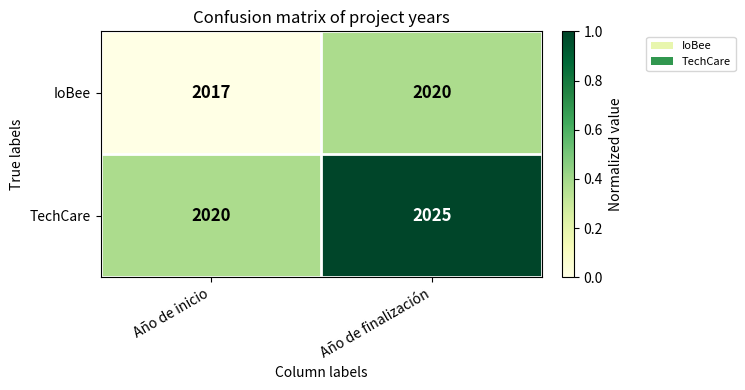

What is the difference between the IoBee values at Año de finalización and Año de inicio?

3